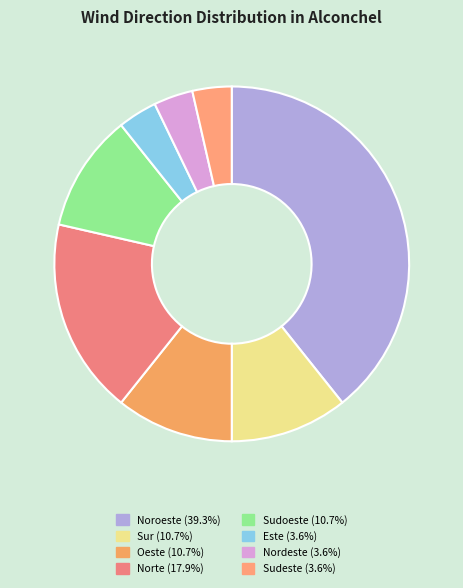

Does Nordeste account for over 50% of the chart?

No